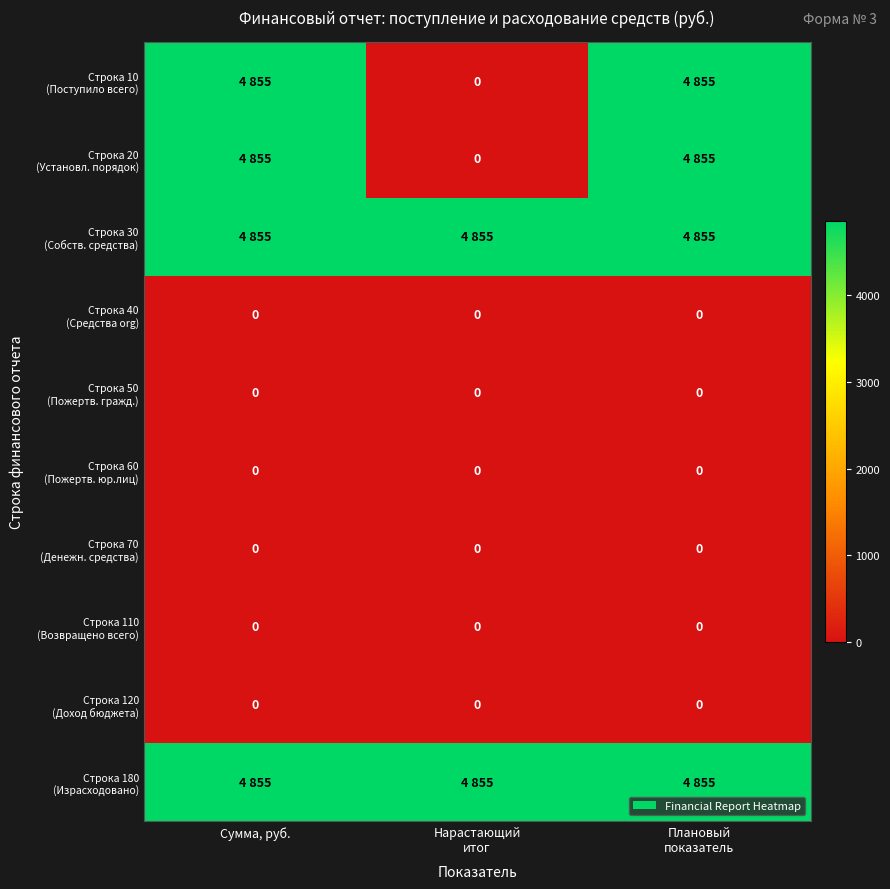

At which category does the chart reach its peak across all series?

Сумма, руб.